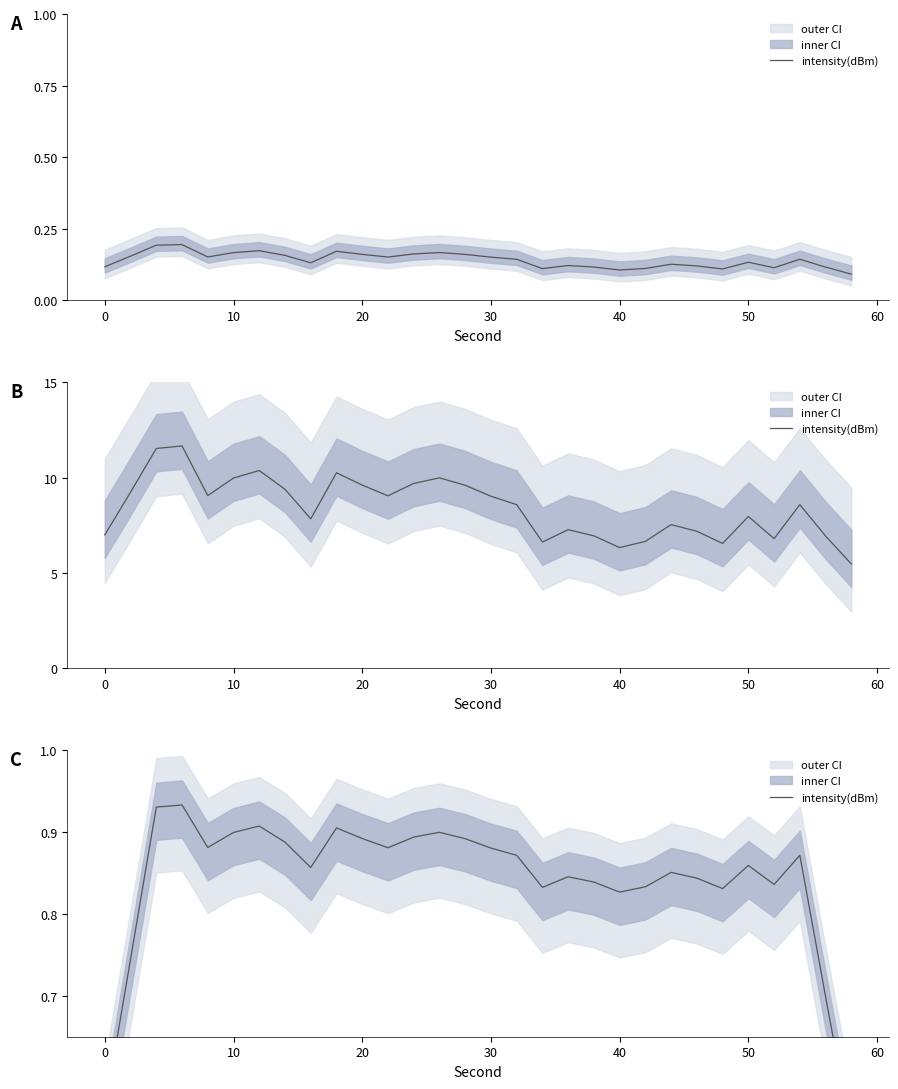

What is the difference between the maximum and minimum values?

0.4